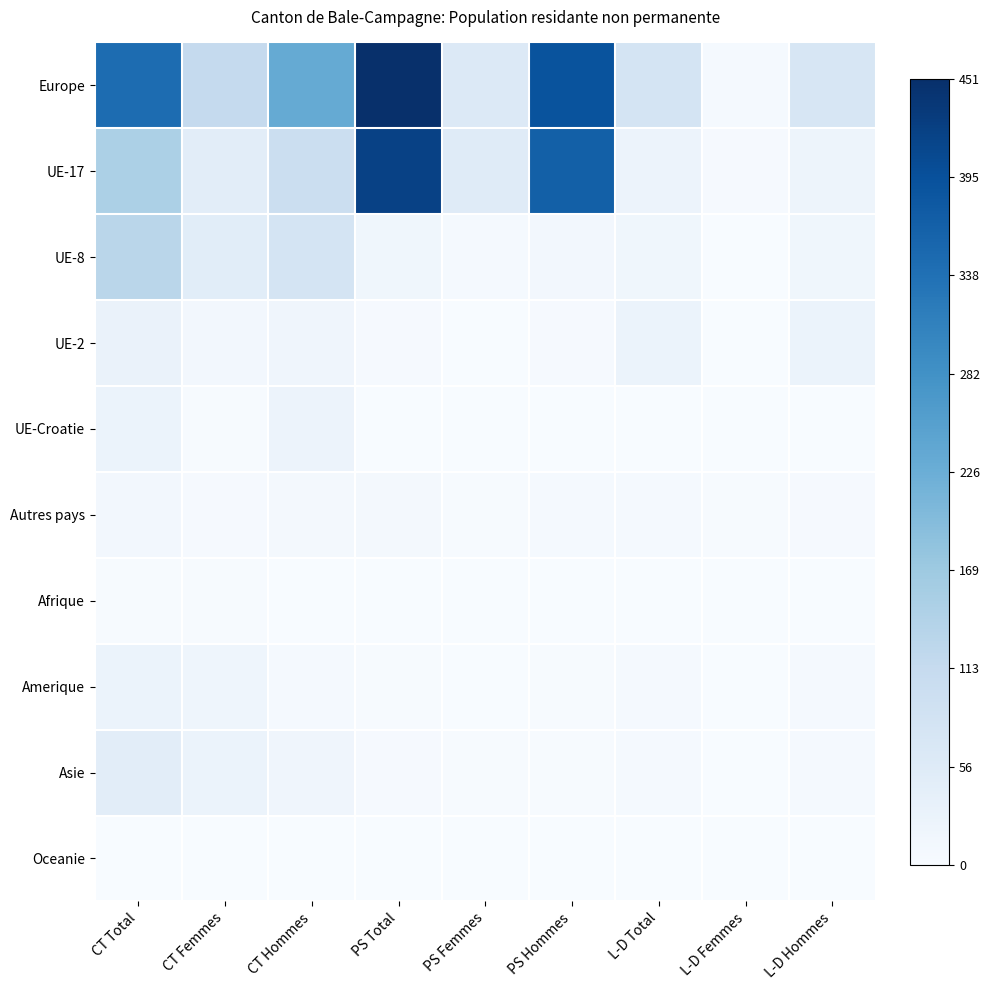

Which category has the lowest value across all series?

L-D Femmes